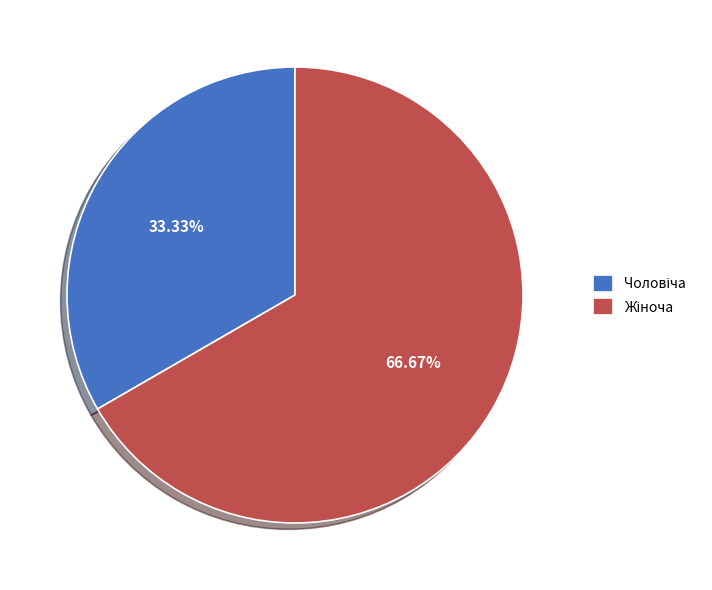

Count the number of slices in the pie.

2